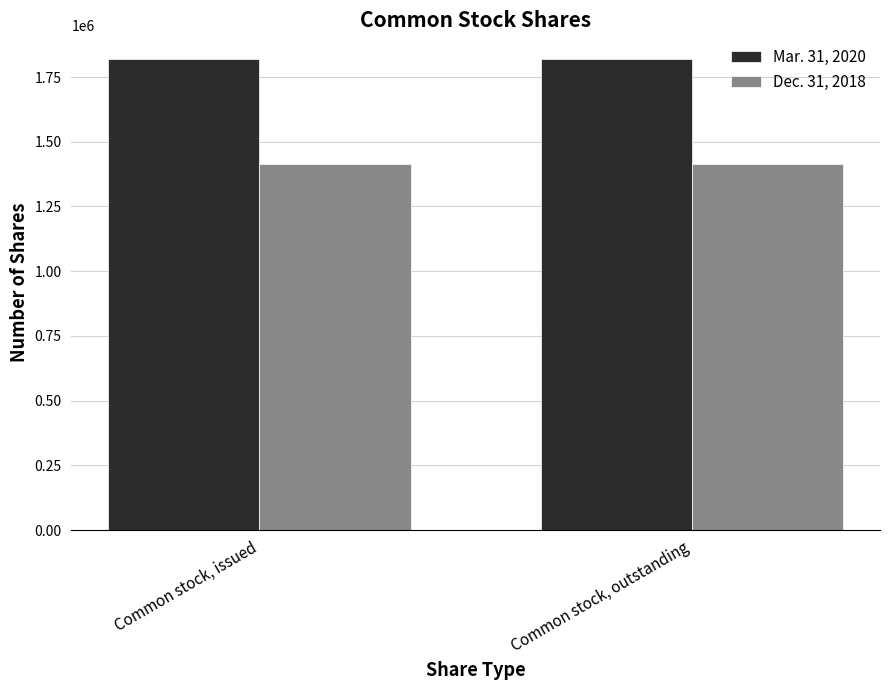

What is the spread (max minus min) of values at Common stock, issued?

405310